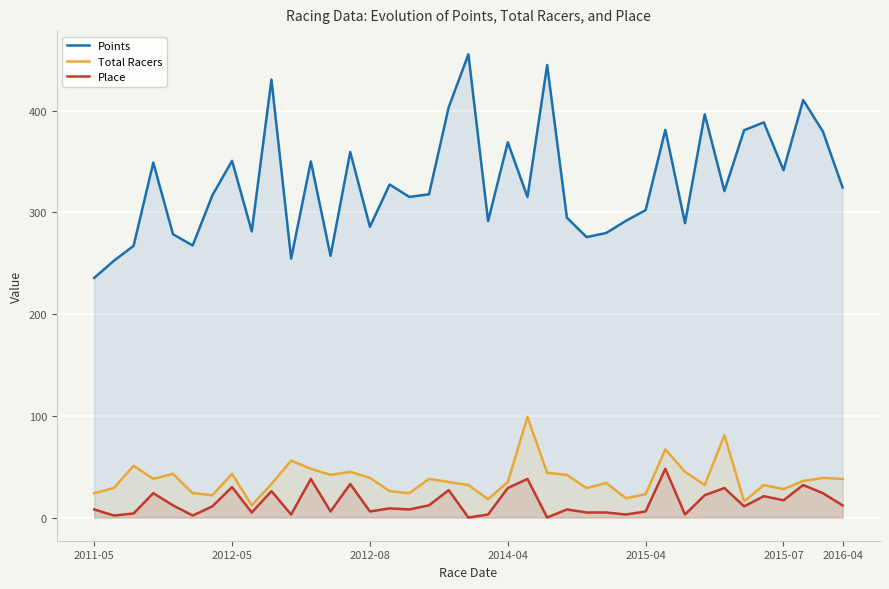

Rank the series at 17 from lowest to highest value.

Place, Total Racers, Points